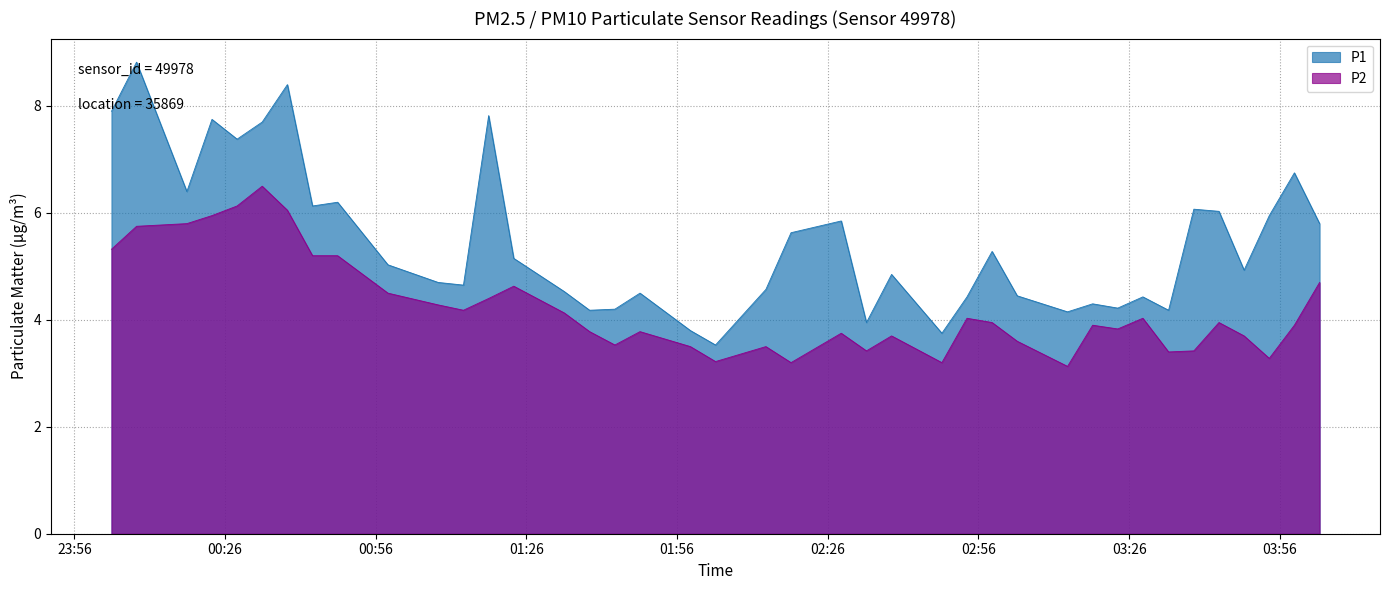

What is the label of the 20th point from the right?

02:13